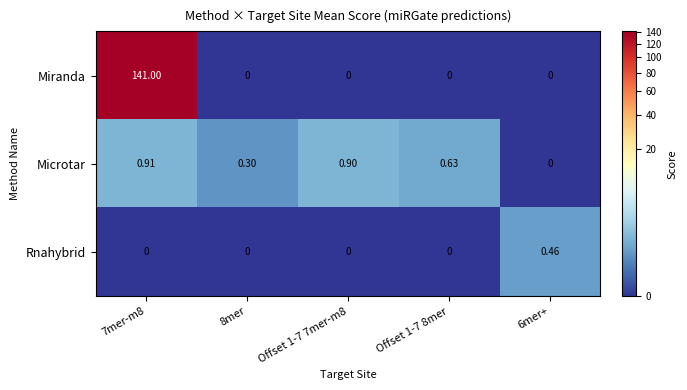

Is the value of Microtar at Offset 1-7 7mer-m8 greater than the value of Rnahybrid at 6mer+?

Yes